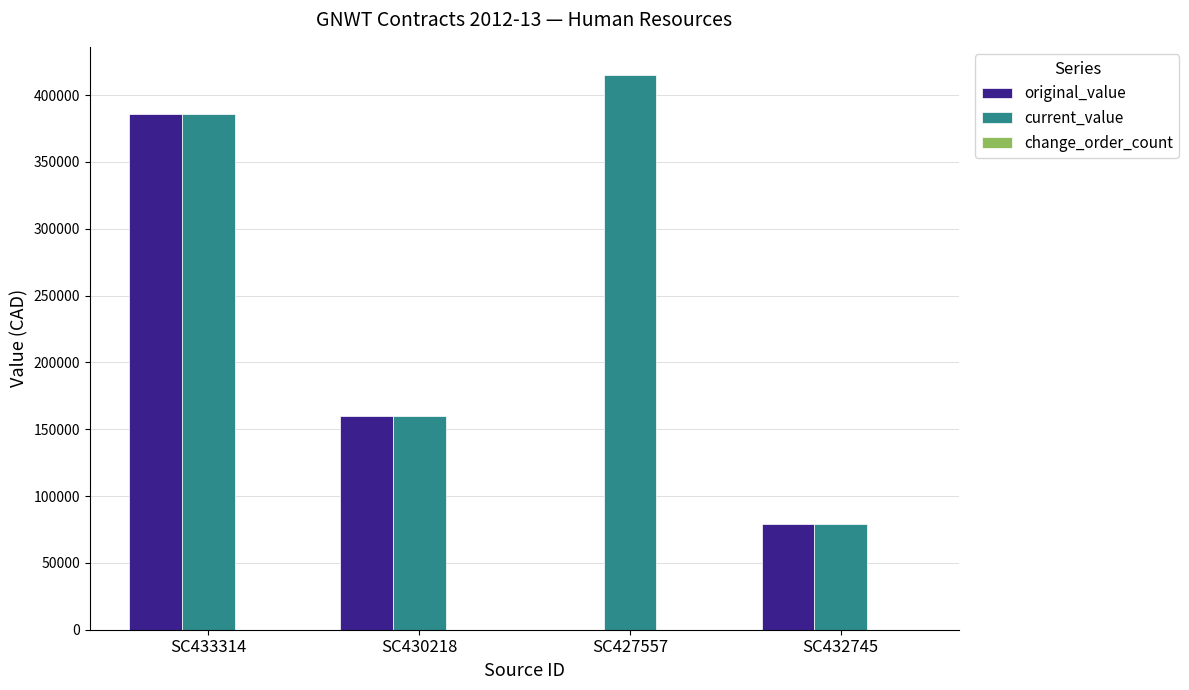

At which category is the sum across all series the highest?

SC433314